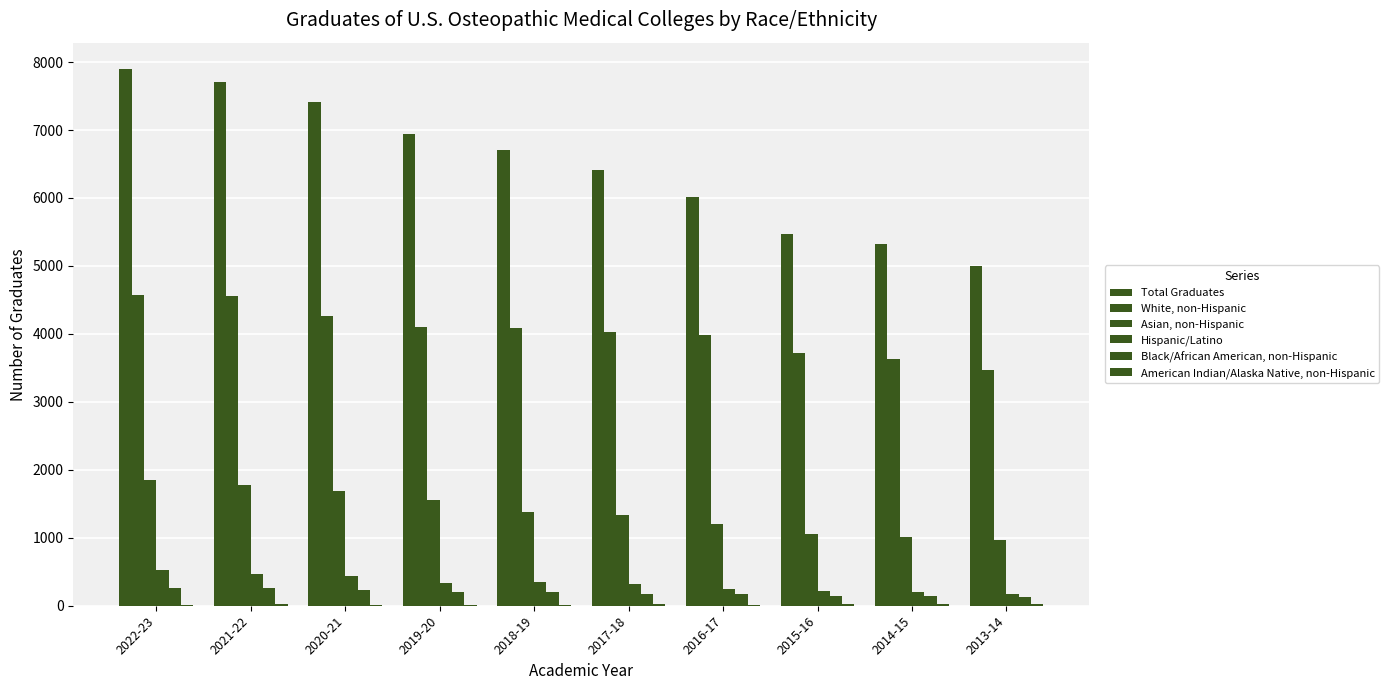

At 2022-23, list the series in order from largest to smallest.

Total Graduates, White, non-Hispanic, Asian, non-Hispanic, Hispanic/Latino, Black/African American, non-Hispanic, American Indian/Alaska Native, non-Hispanic